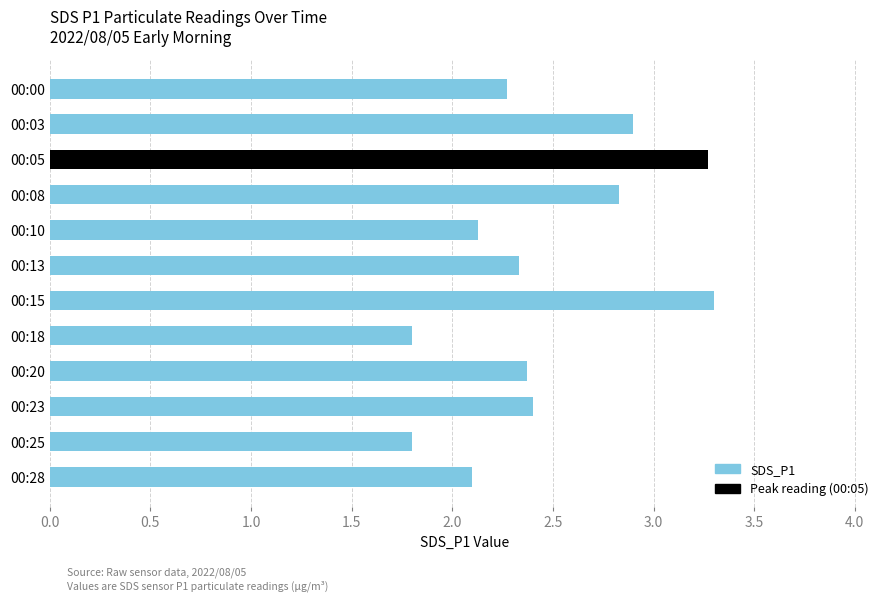

The value at 00:05 is 1.9. True or false?

False